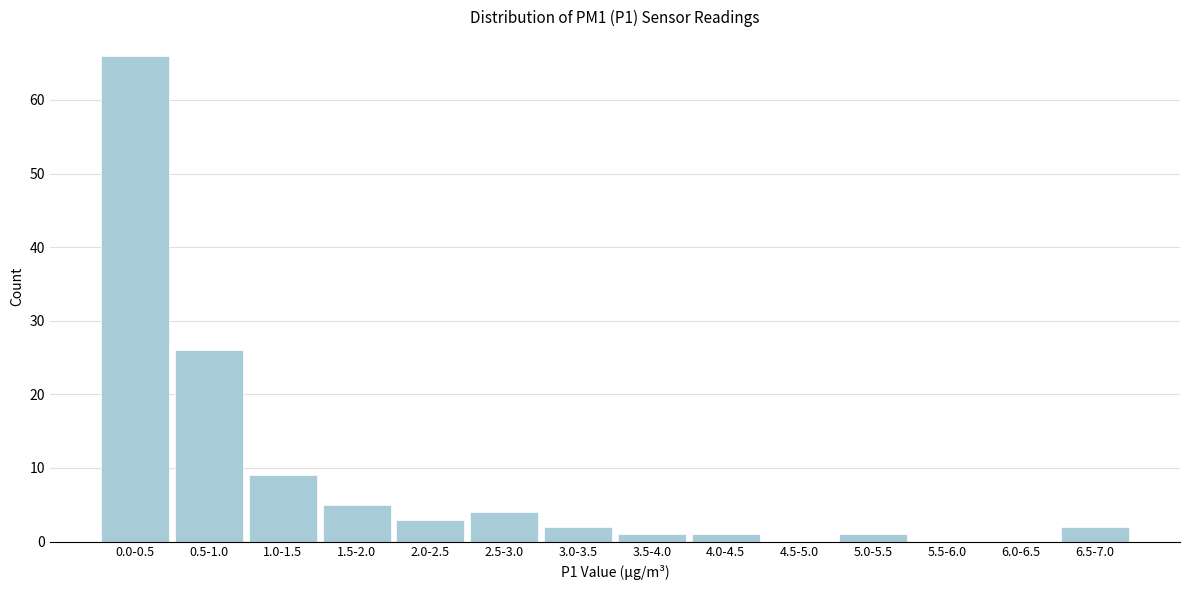

Reading left to right, transcribe all the data shown in this chart.

0.0-0.5=66	0.5-1.0=26	1.0-1.5=9	1.5-2.0=5	2.0-2.5=3	2.5-3.0=4	3.0-3.5=2	3.5-4.0=1	4.0-4.5=1	4.5-5.0=0	5.0-5.5=1	5.5-6.0=0	6.0-6.5=0	6.5-7.0=2